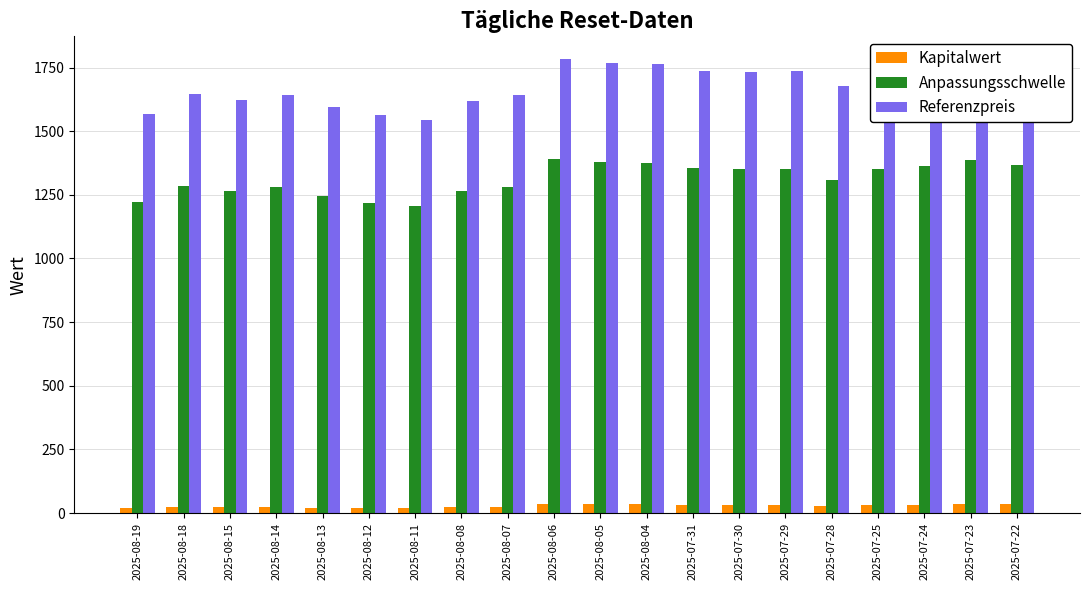

What is the greatest value displayed?

1783.5